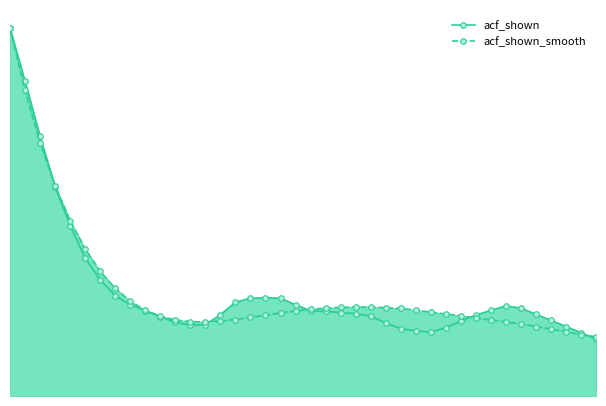

Is it true that acf_shown_smooth equals 0.4 at 22?

False